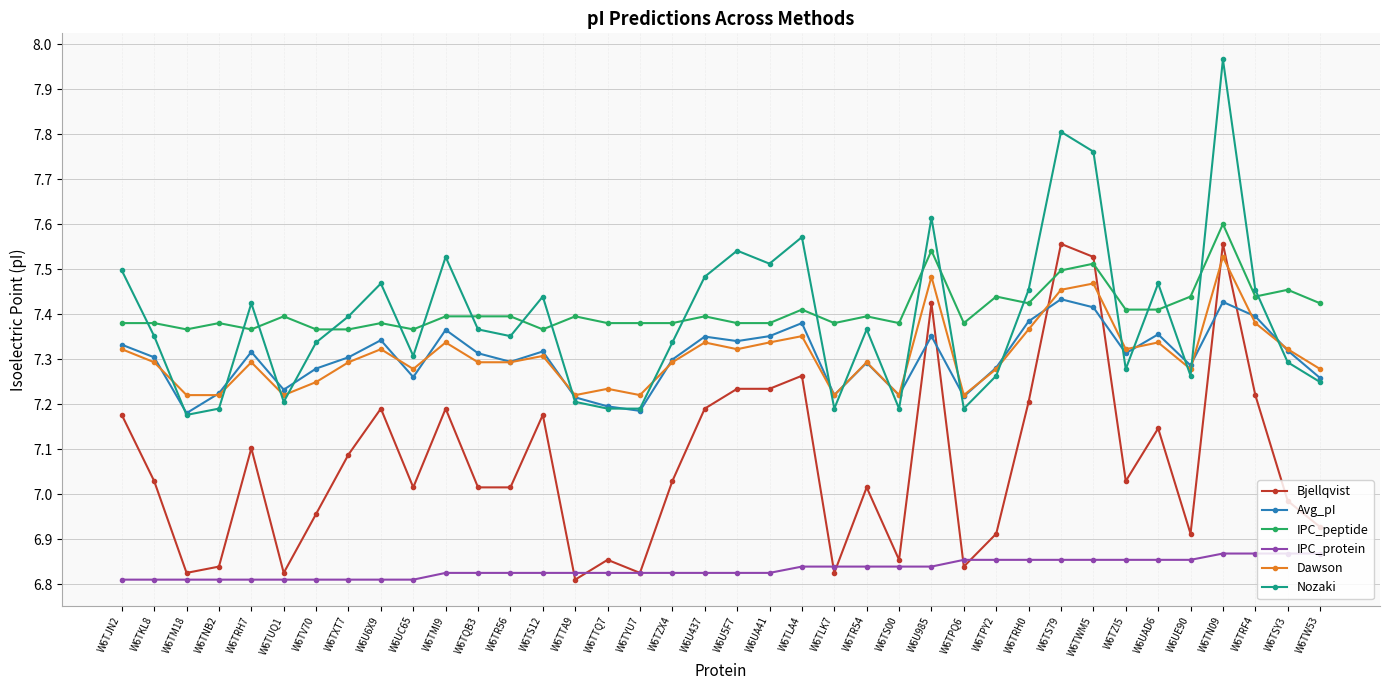

Which label corresponds to the largest value in the chart?

W6TN09